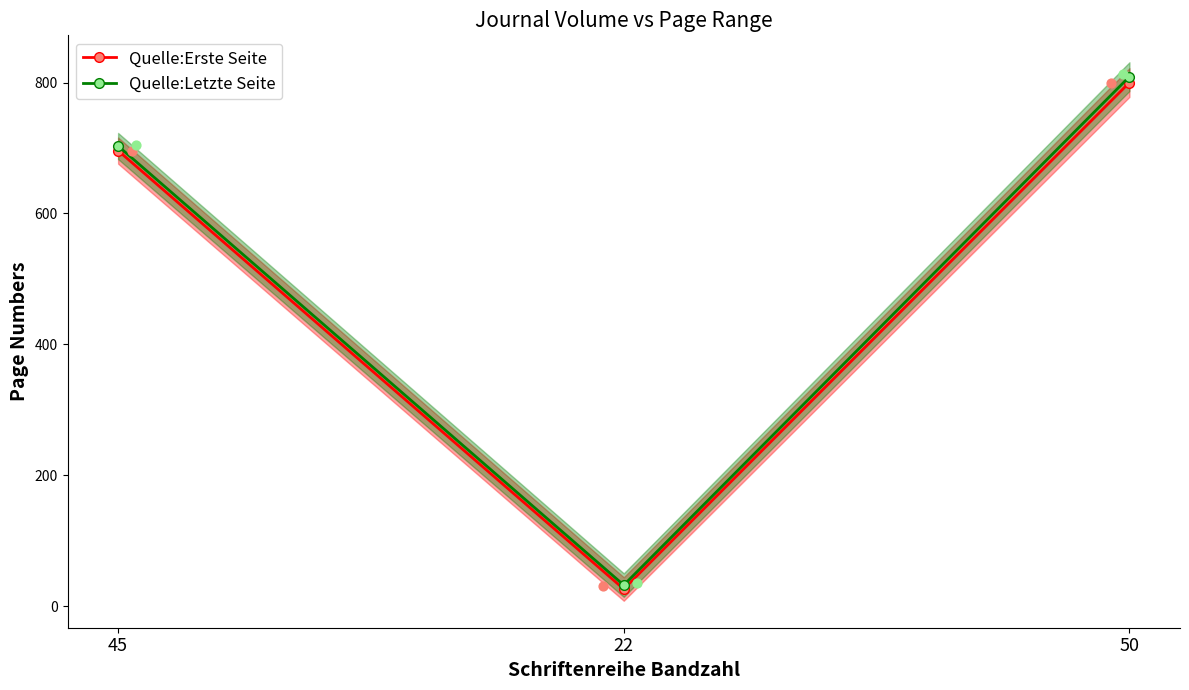

At how many categories does at least one series exceed 214?

2